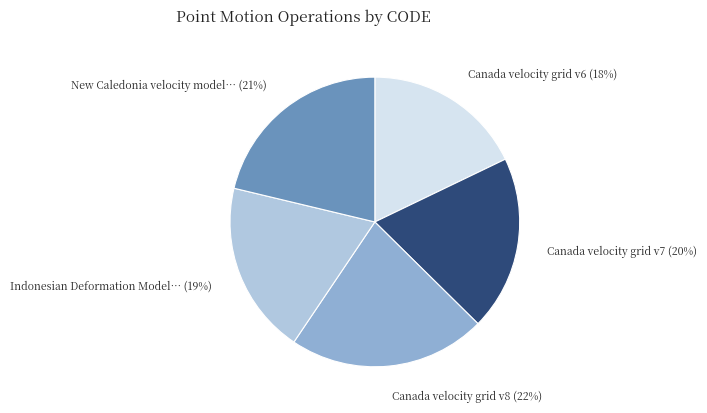

Is there any slice that represents more than half of the pie?

No